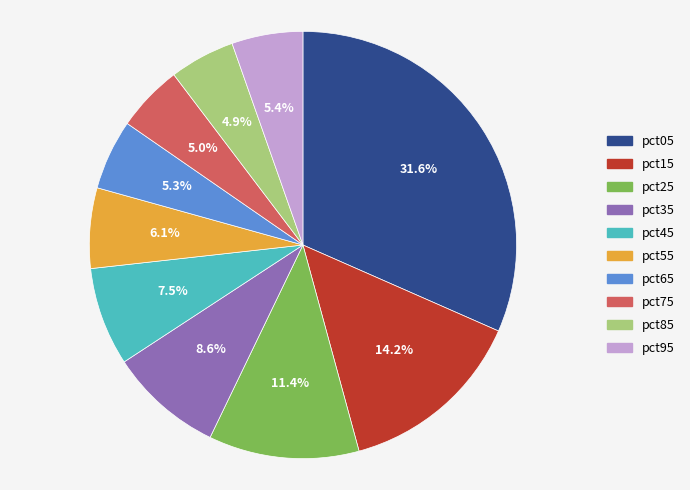

To the nearest percent, what percentage of the pie is pct35?

9%